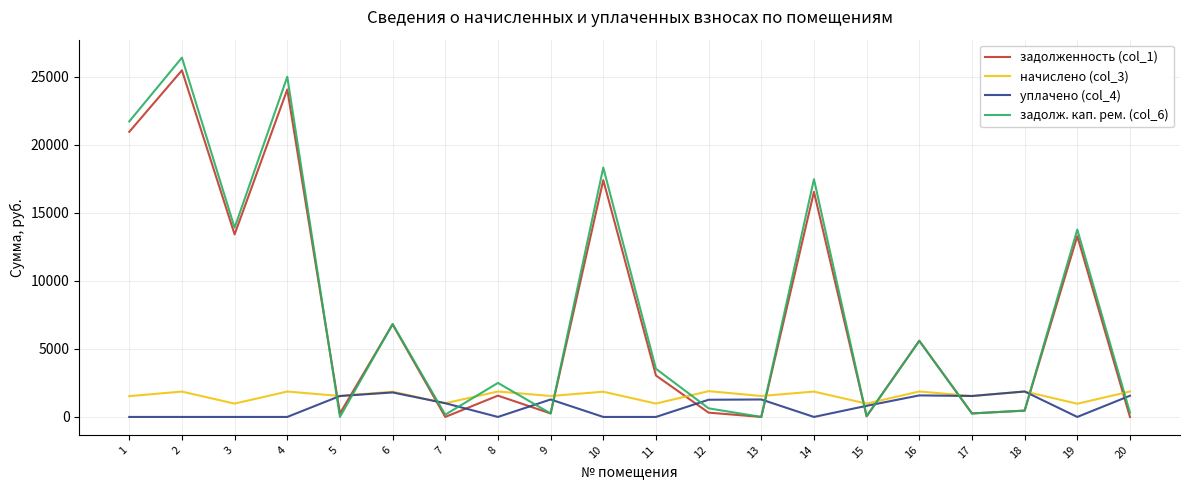

True or false: уплачено (col_4) has more than 1 points higher than both neighbors.

True